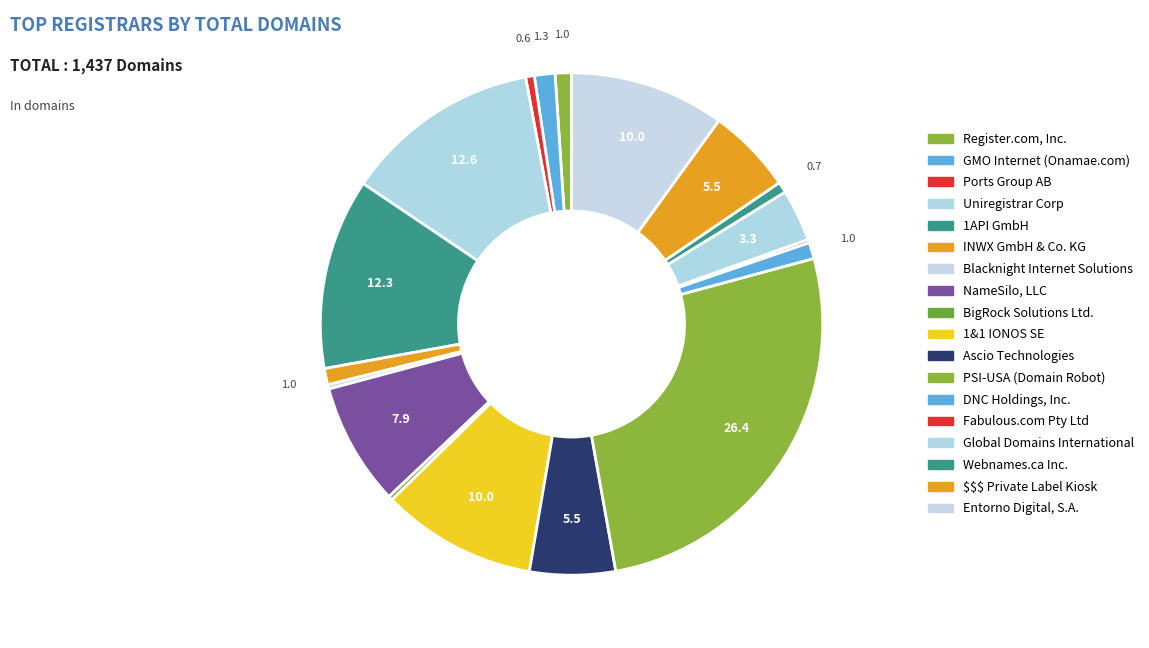

Approximately how many times larger is the value at Global Domains International compared to Ports Group AB?

6.0